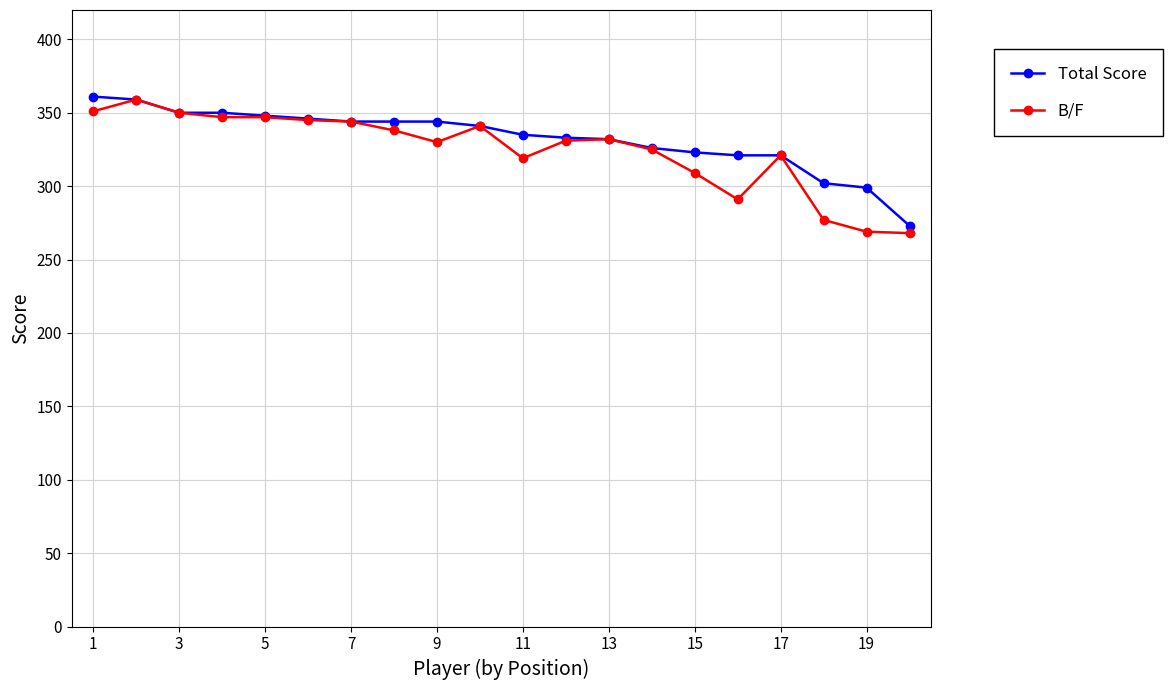

True or false: B/F has more than 0 points higher than both neighbors.

True